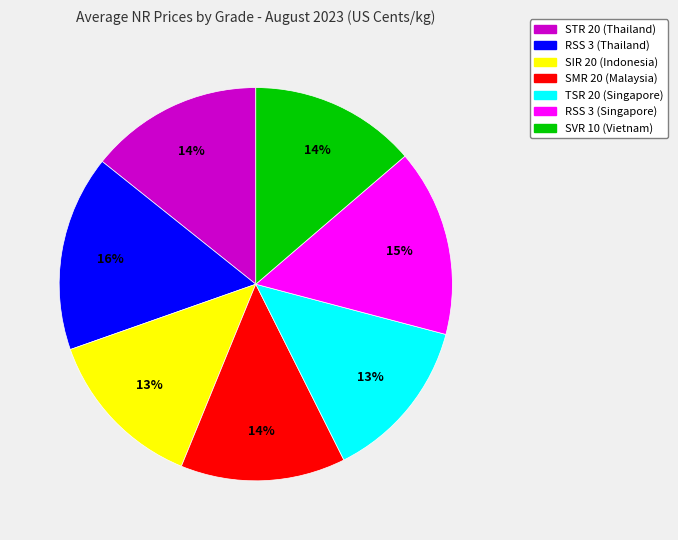

To the nearest percent, what is the difference between the largest and smallest slice percentages?

3%